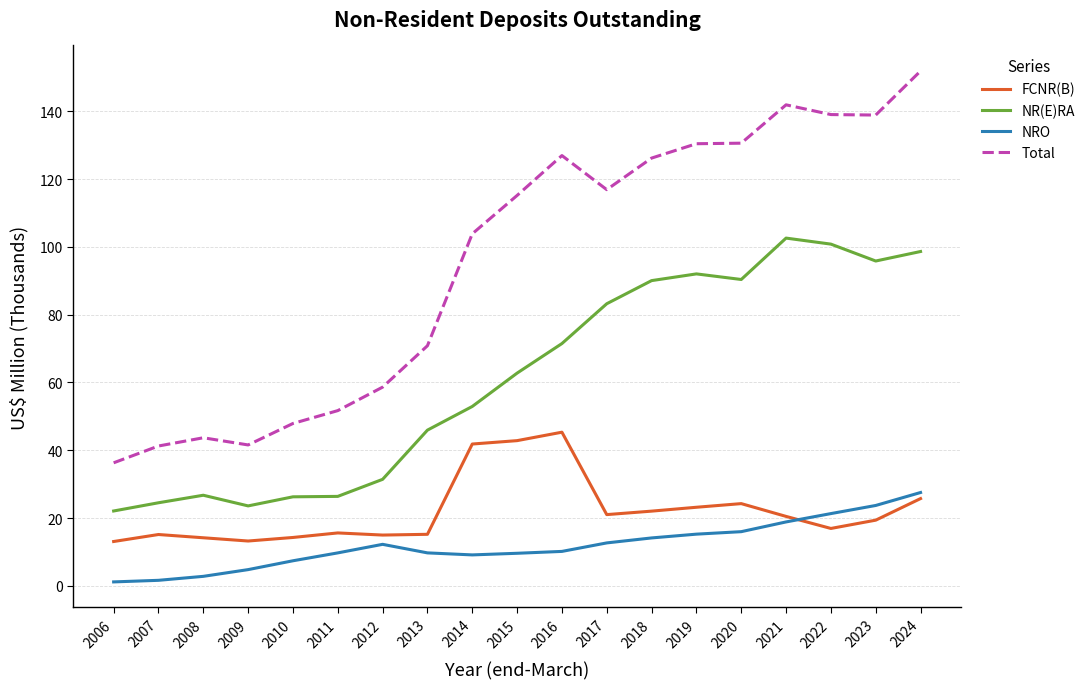

What is the average value of the FCNR(B) series?

22.0